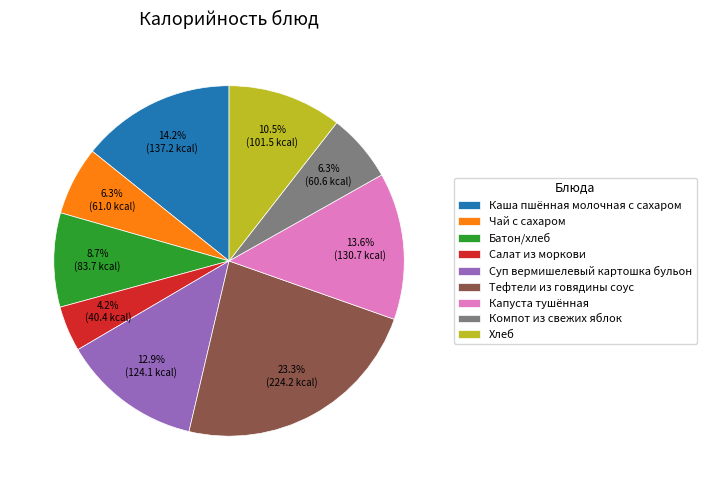

Is it true that Хлеб is 19% of the pie?

False